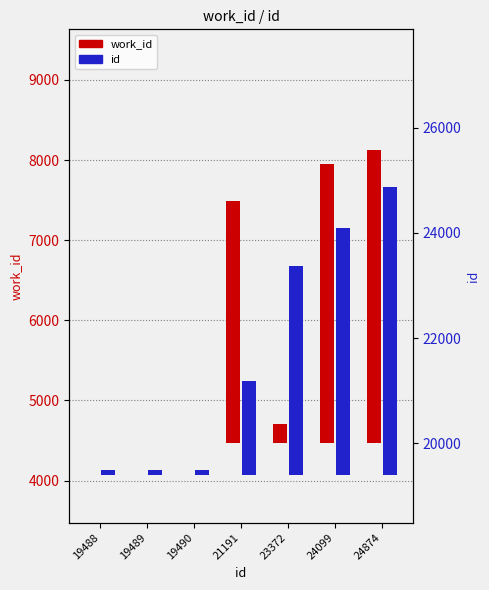

Which label corresponds to the smallest value in the chart?

19488